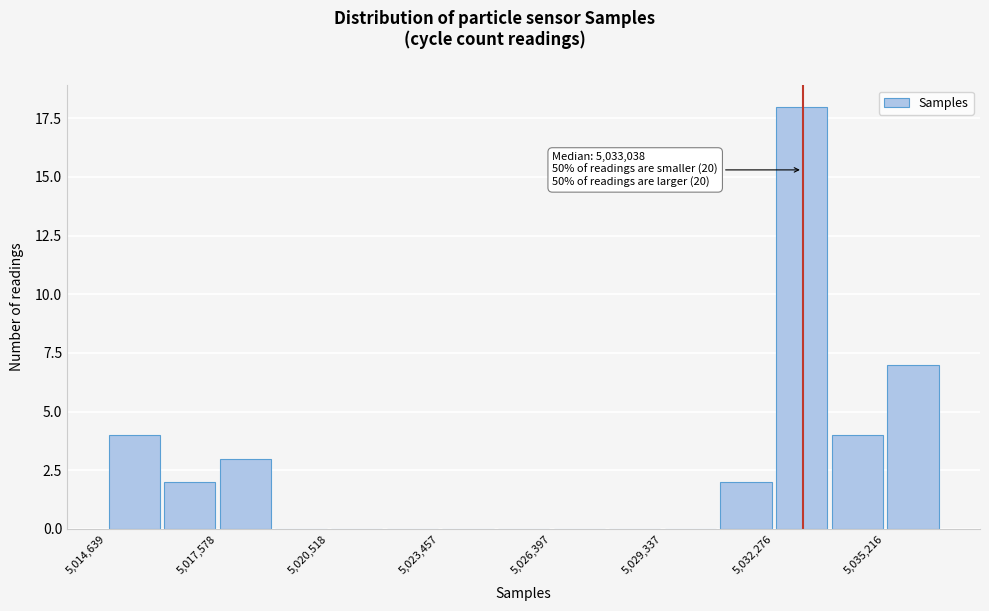

Around what value on the x-axis is the tallest bar? Give the approximate position of its centre, as read against the axis.

5033000